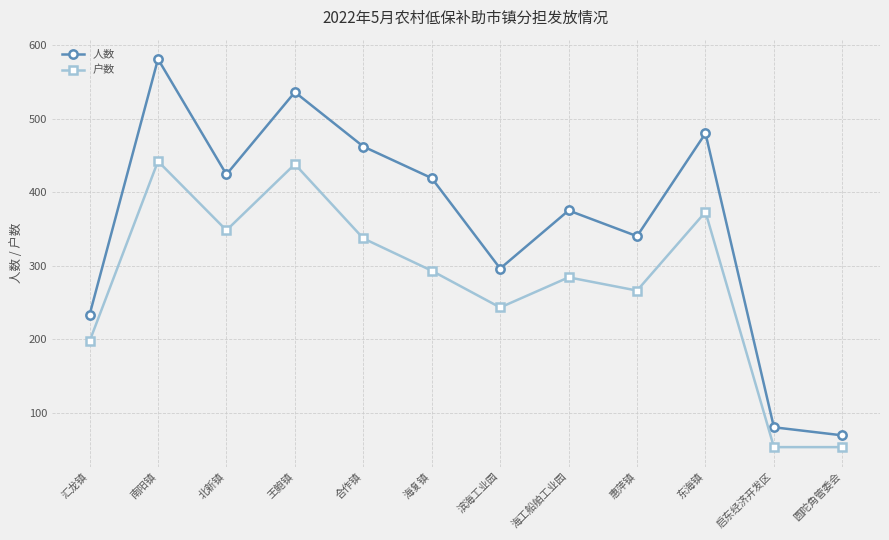

Reading right to left, list all the values displayed in this chart.

人数: 69	80	480	340	375	296	419	462	536	424	581	233
户数: 53	53	373	266	284	243	293	337	438	348	442	197